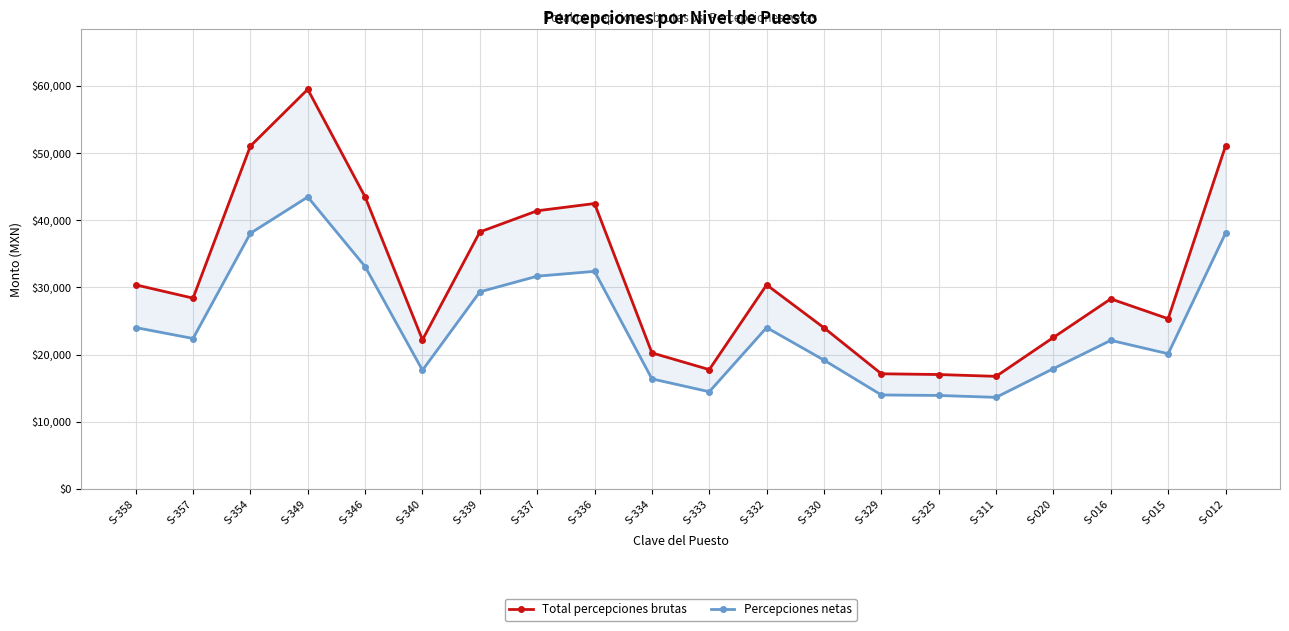

Which series has the largest range (max minus min)?

Total percepciones brutas